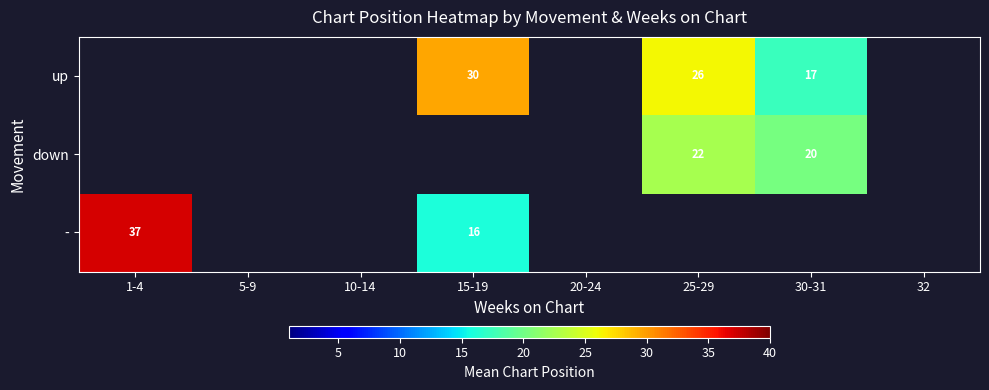

The up series shows 7.3 at 30-31. True or false?

False